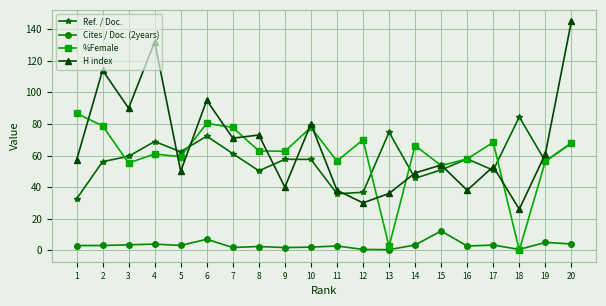

At which category is the sum across all series the highest?

20